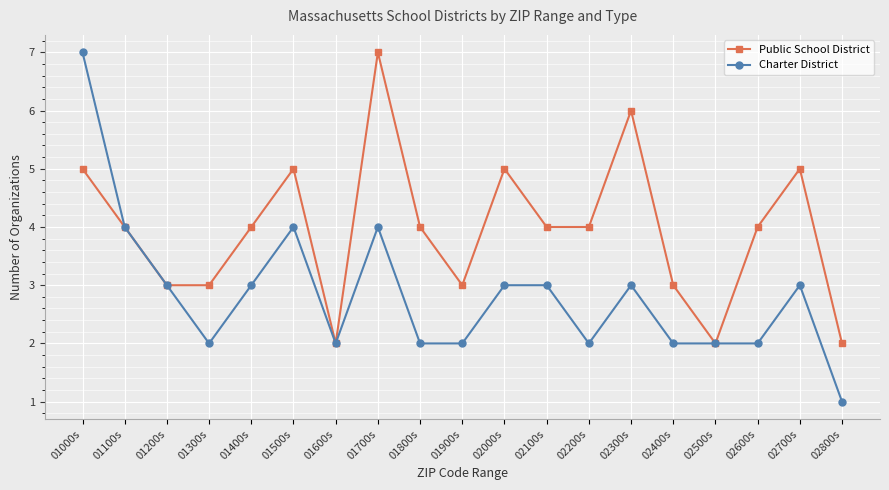

At which label does Public School District first exceed 4?

01000s